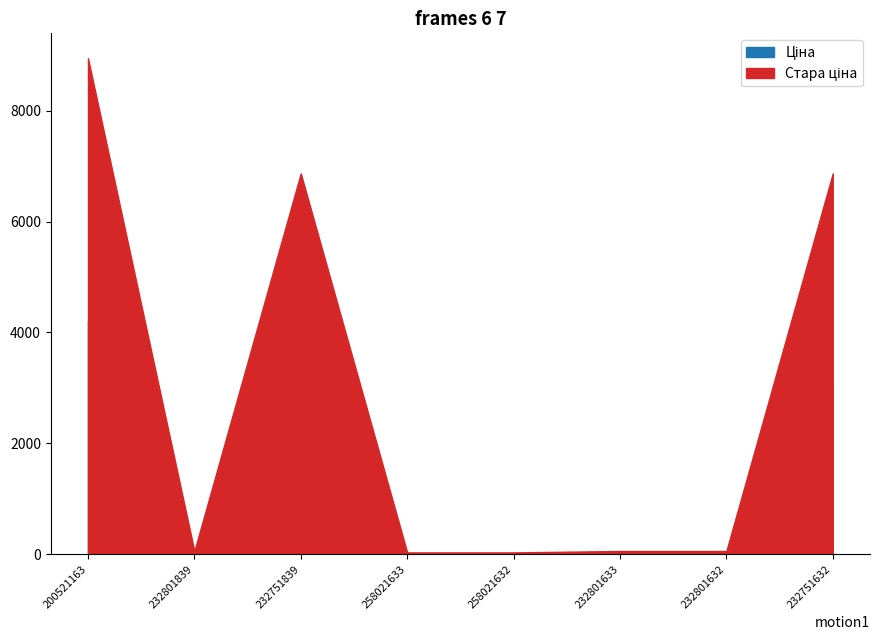

In Ціна, how many points are lower than both neighbors (excluding endpoints)?

1